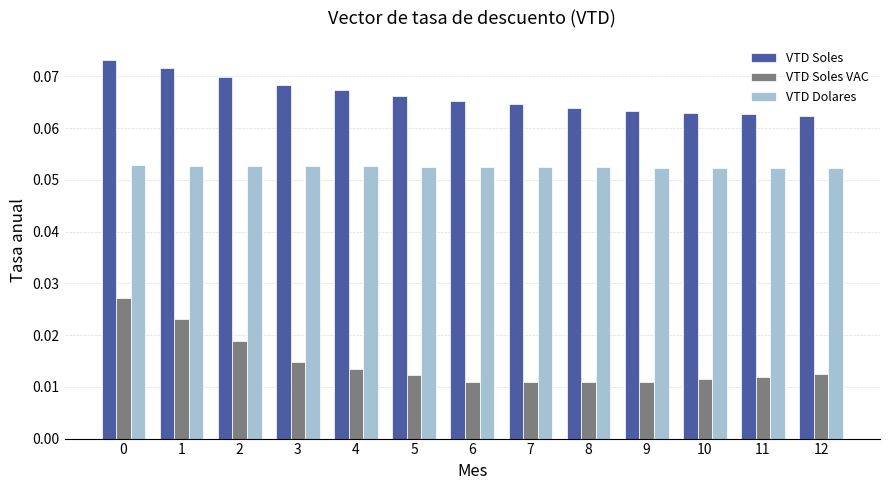

At how many categories does at least one series exceed 0?

13